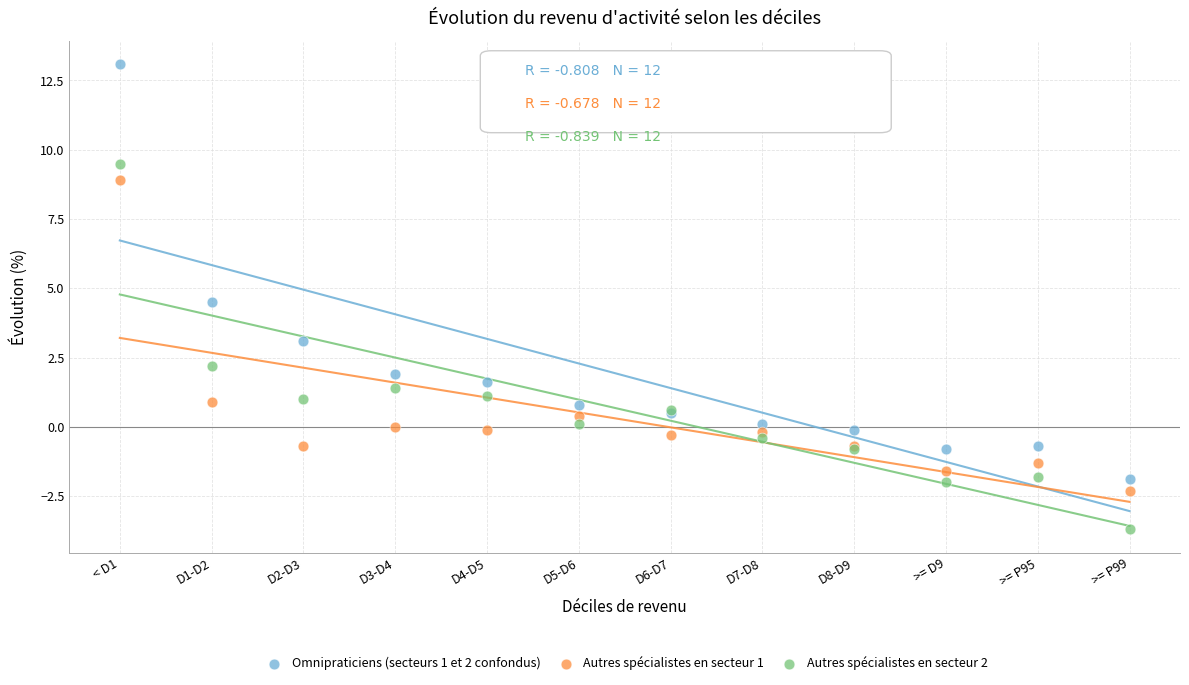

Across all series, what Y value is closest to 4?

4.5